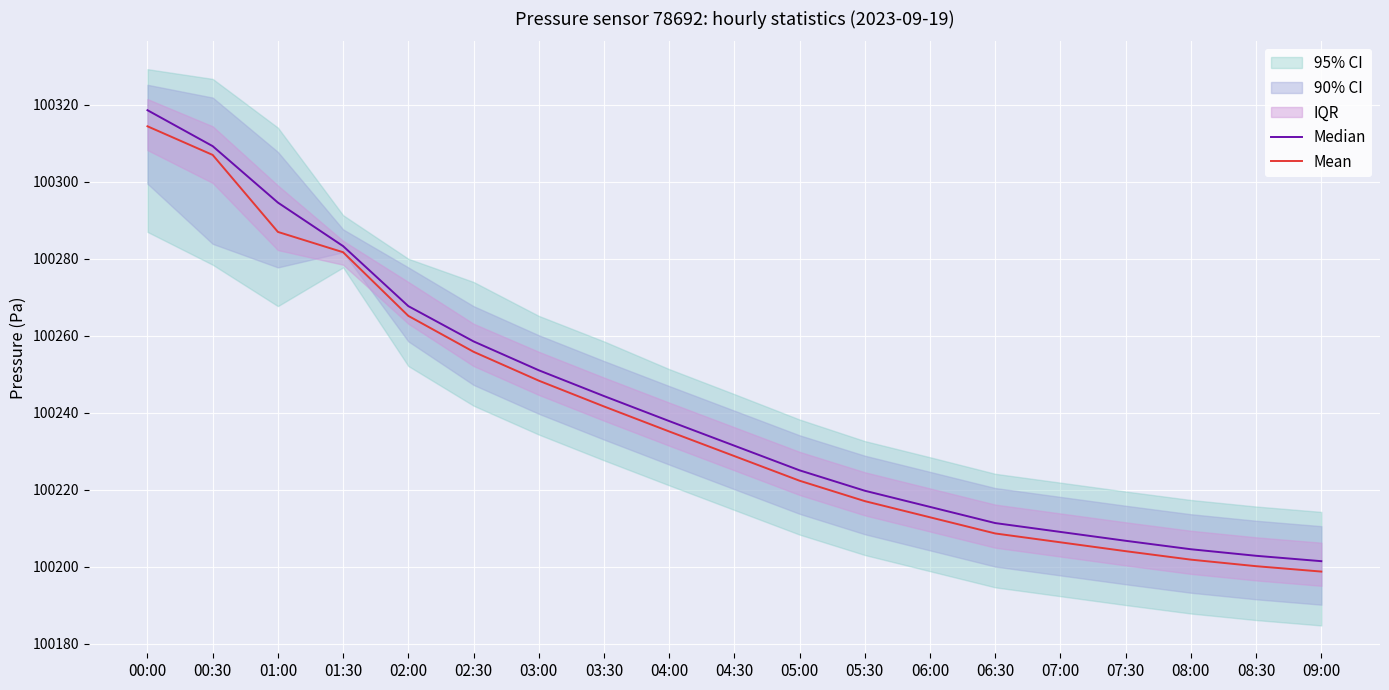

Is it true that Mean equals 100228.7 at 04:30?

True